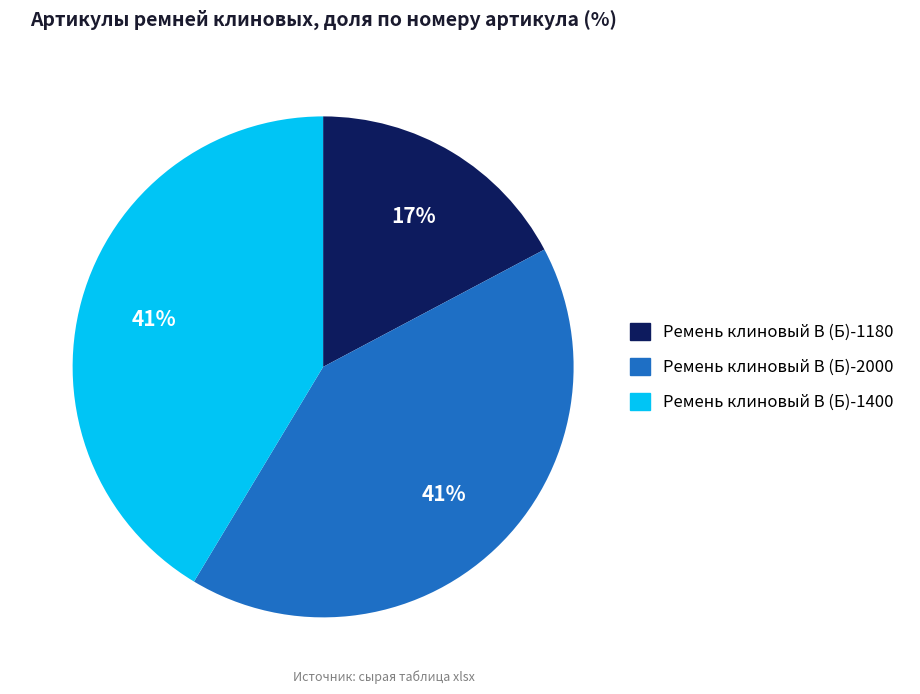

Is it true that Ремень клиновый В (Б)-1180 is 17% of the pie?

True